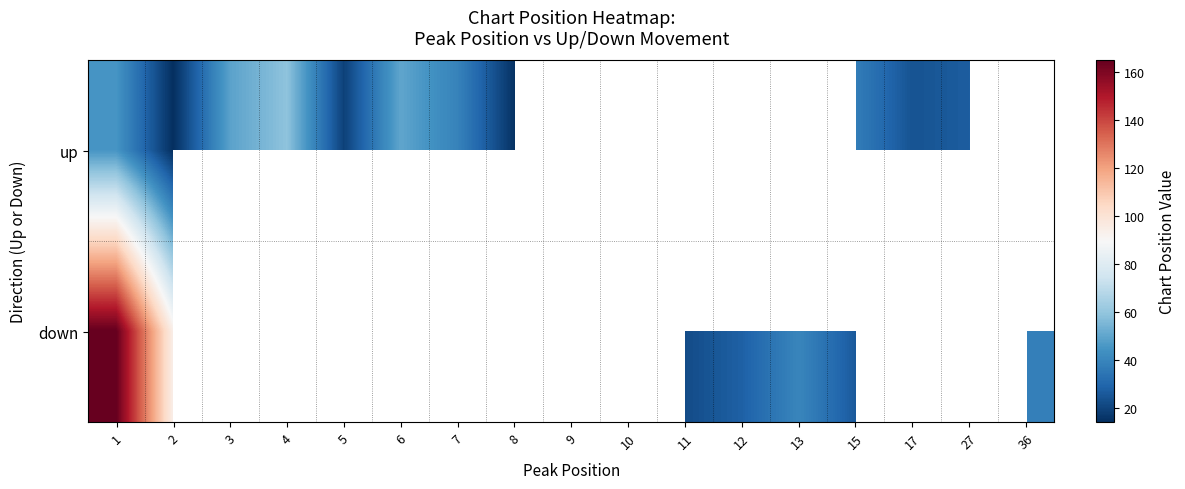

What is the total value across all series at 1?

210.0